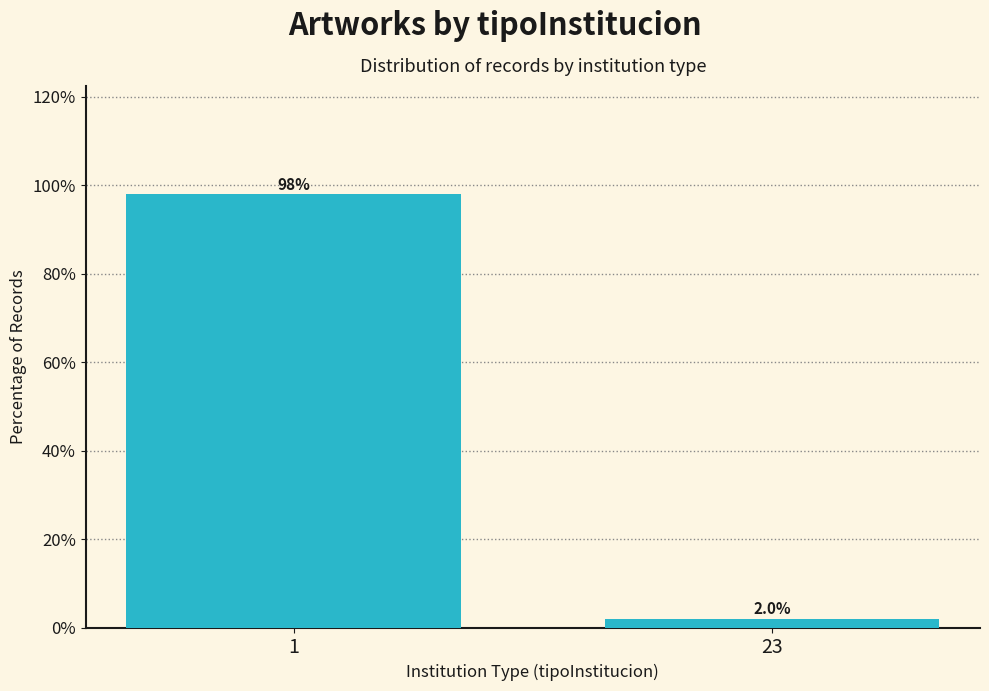

Reading left to right, what are all the values shown in this chart?

1=98	23=2